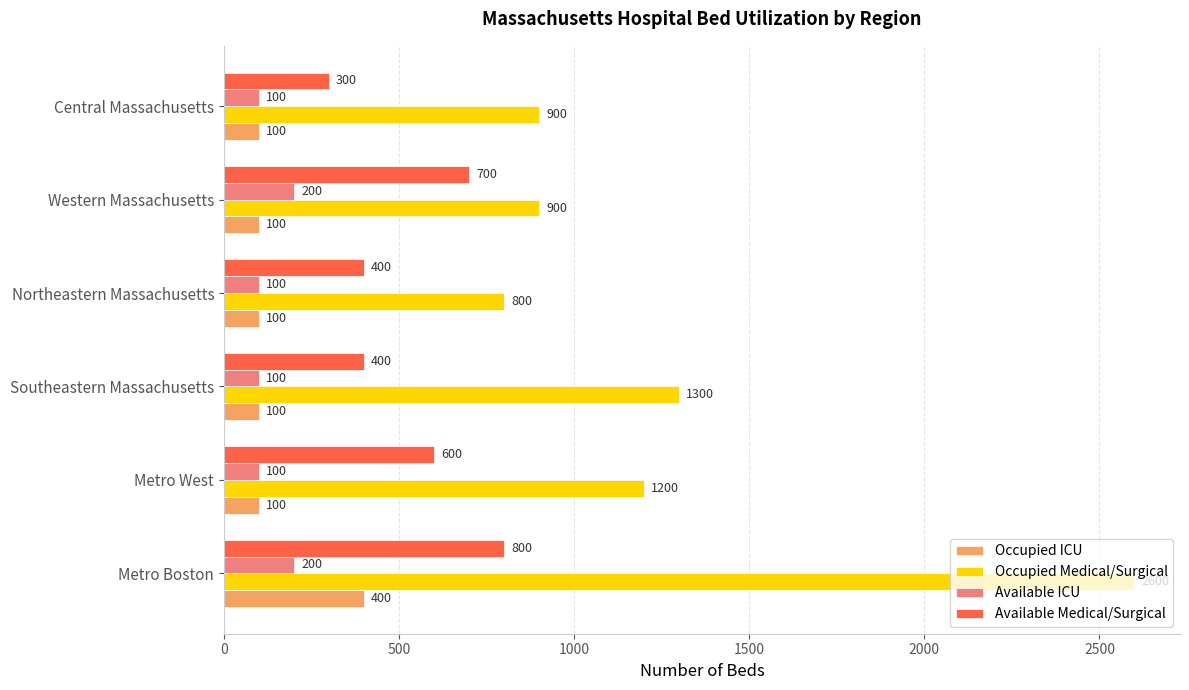

Which series has the widest spread of values?

Occupied Medical/Surgical